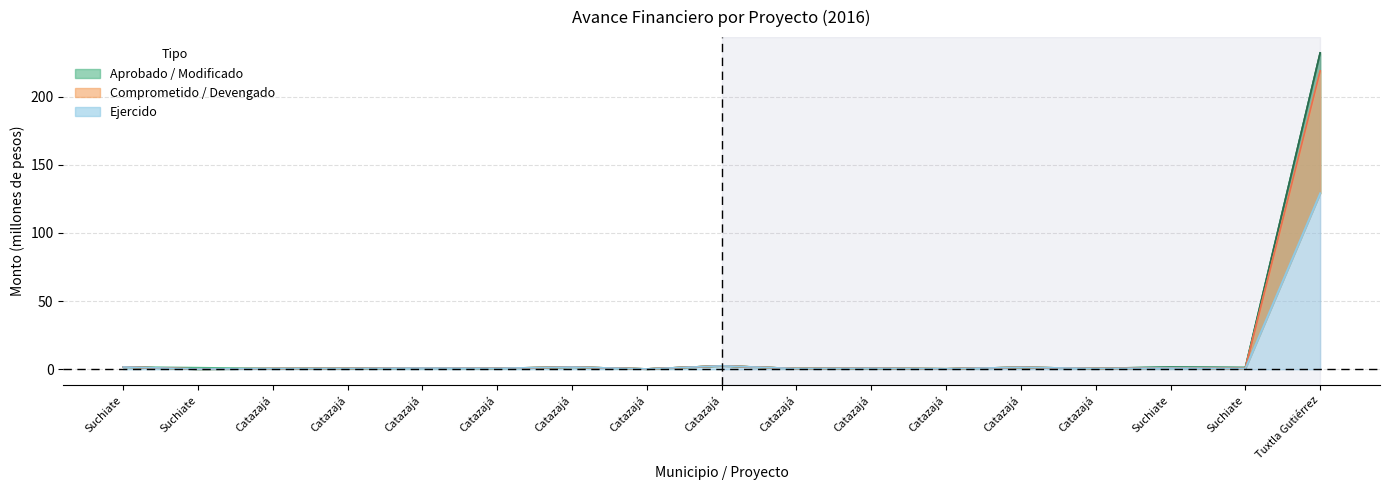

Rank the series at Catazajá from lowest to highest value.

Aprobado, Modificado, Recaudado, Comprometido, Devengado, Ejercido